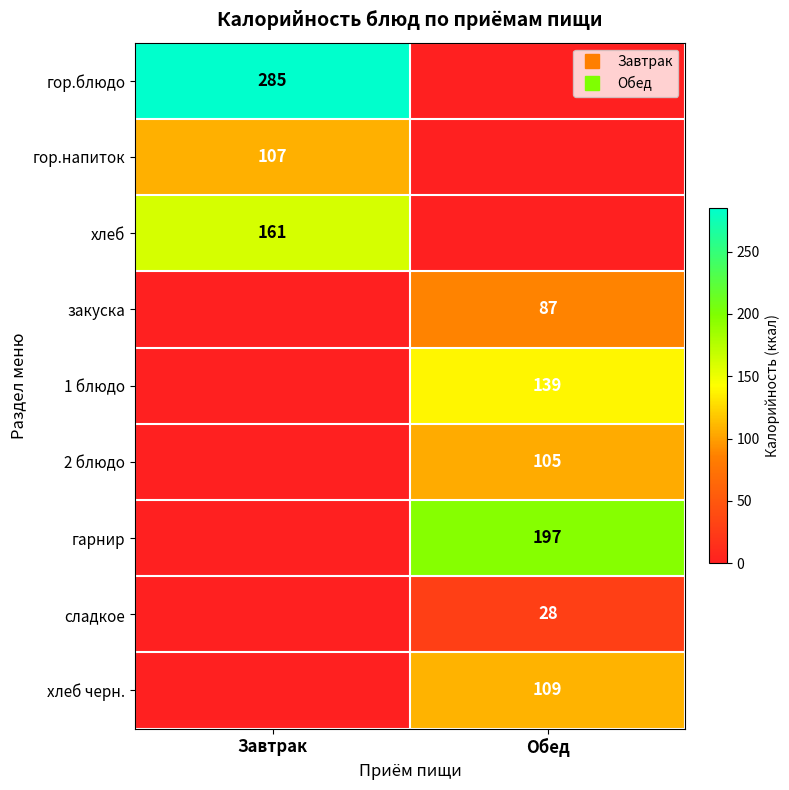

What is the sum of the 2 блюдо values at Обед and Завтрак?

105